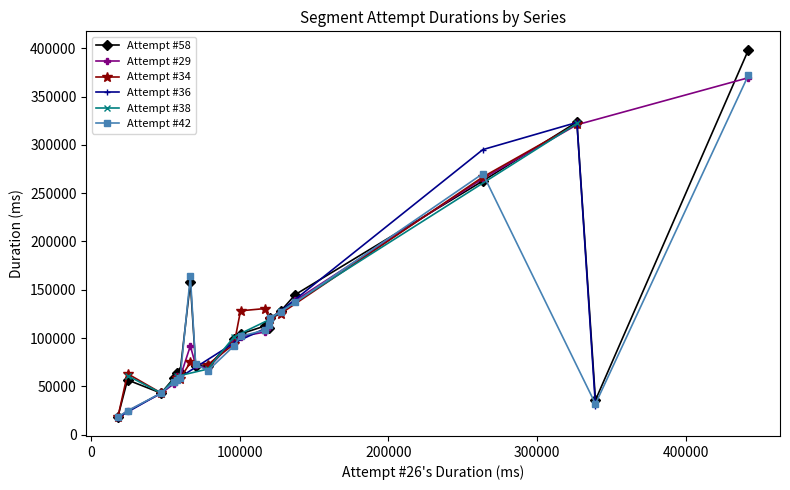

What is the value of the Attempt #58 point at the 5th from the left?

63939